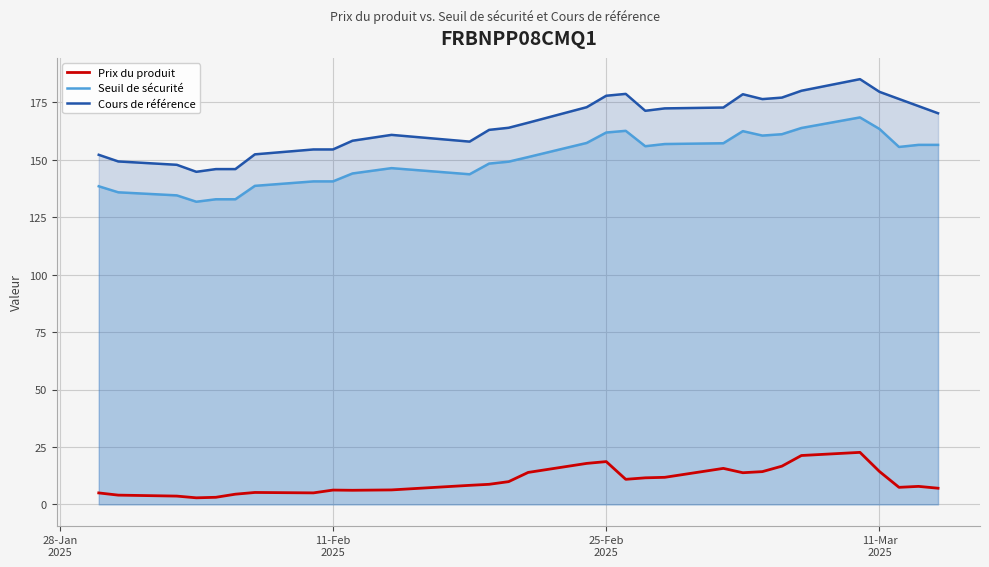

What is the maximum value for Seuil de sécurité?

168.4